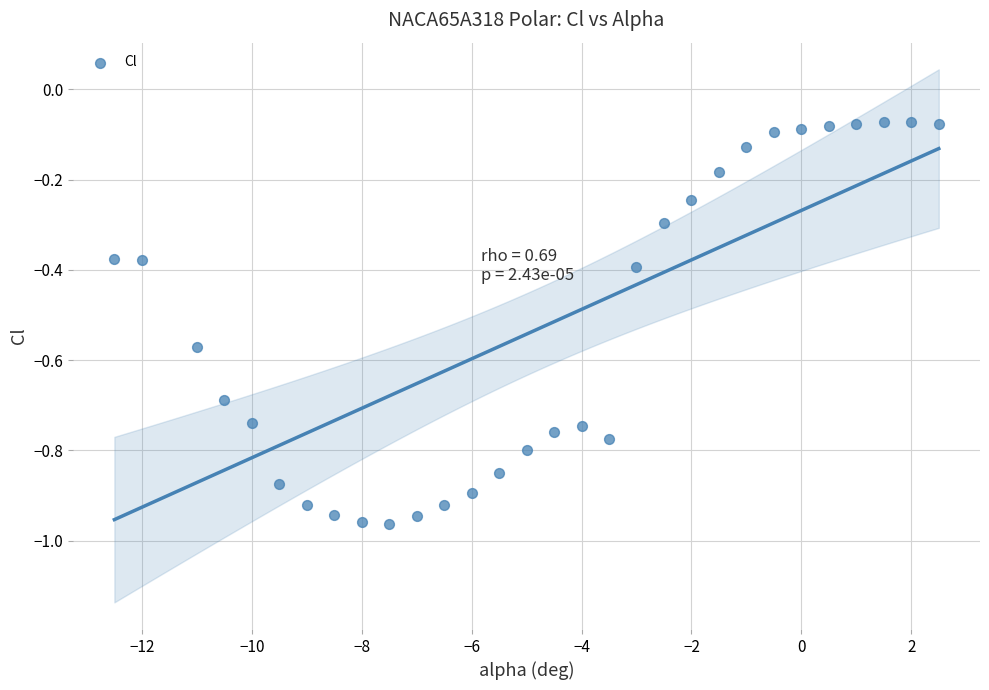

What is the range of X values (max minus min)?

15.0